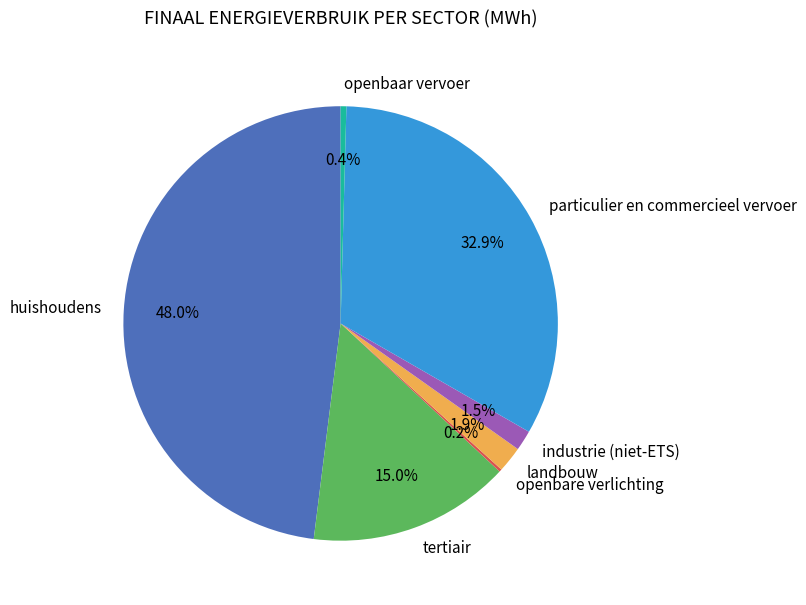

Does any single category account for the majority?

No